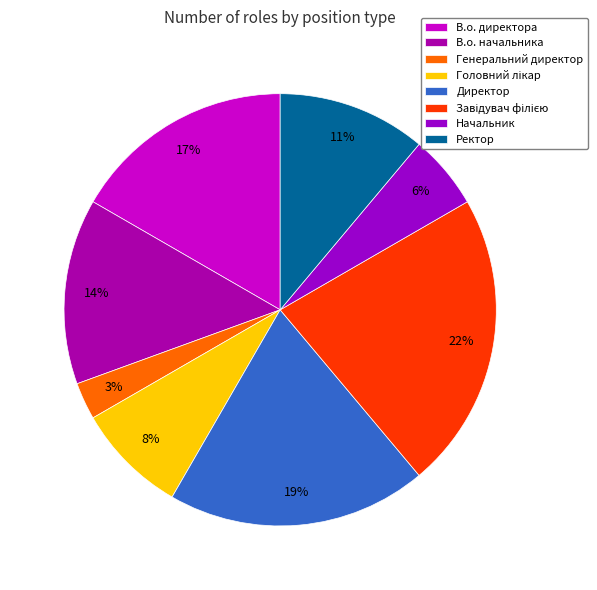

Combined, do Ректор and Головний лікар account for over 50%?

No